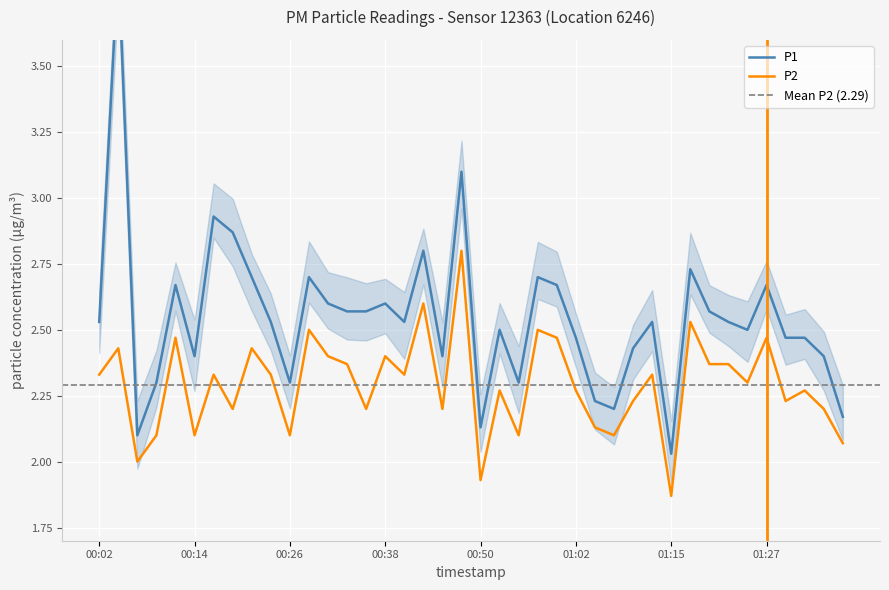

Which series has the largest range (max minus min)?

P1